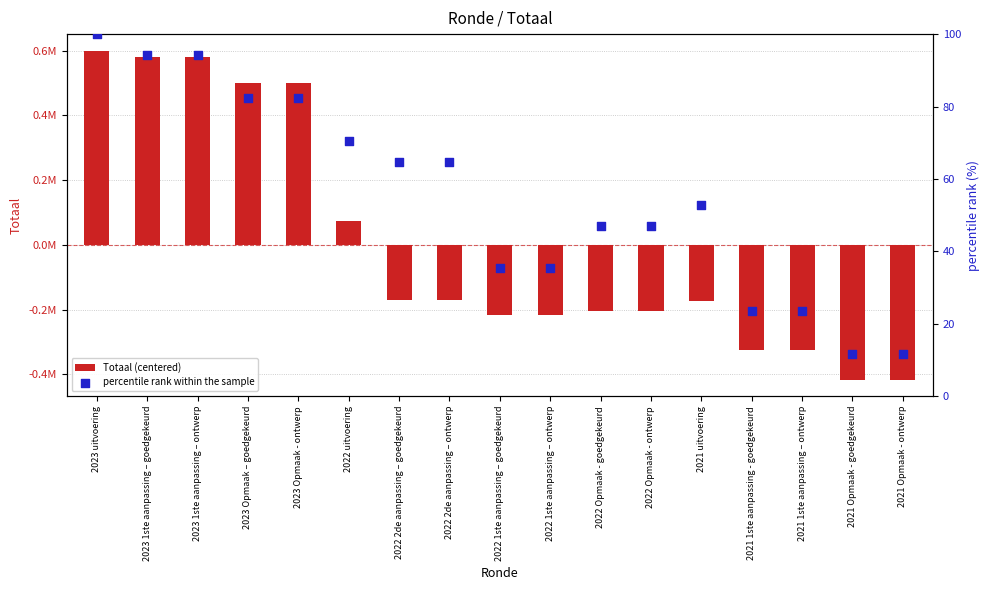

Which series contains the lowest Y value?

Totaal (centered)